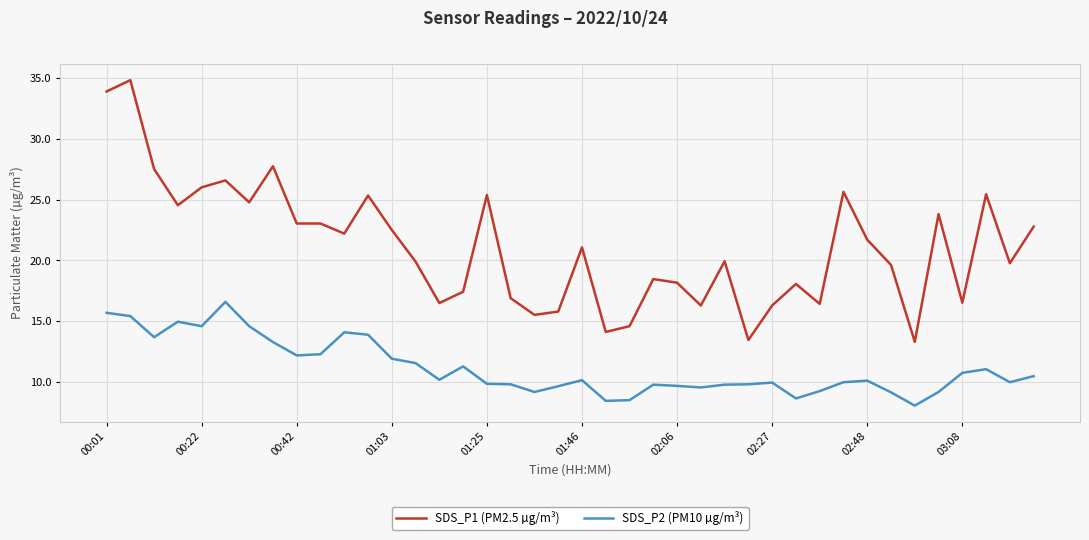

What is the smallest value displayed?

8.1